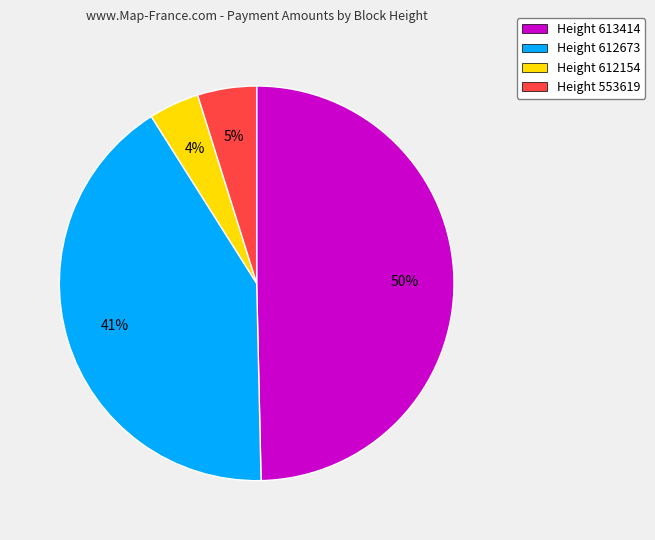

Count the number of slices in the pie.

4